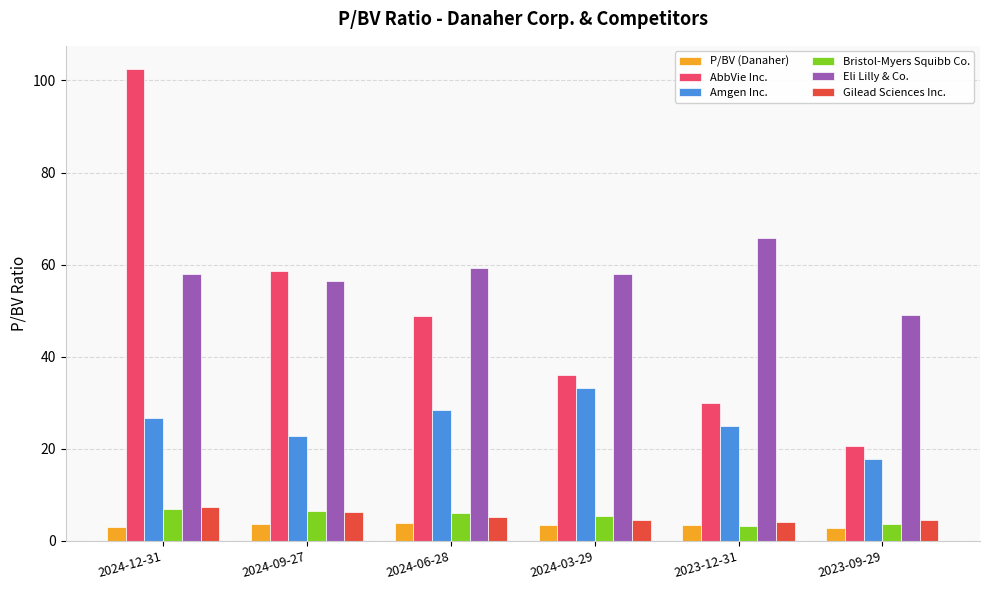

How many values in the Bristol-Myers Squibb Co. series are below 6?

3